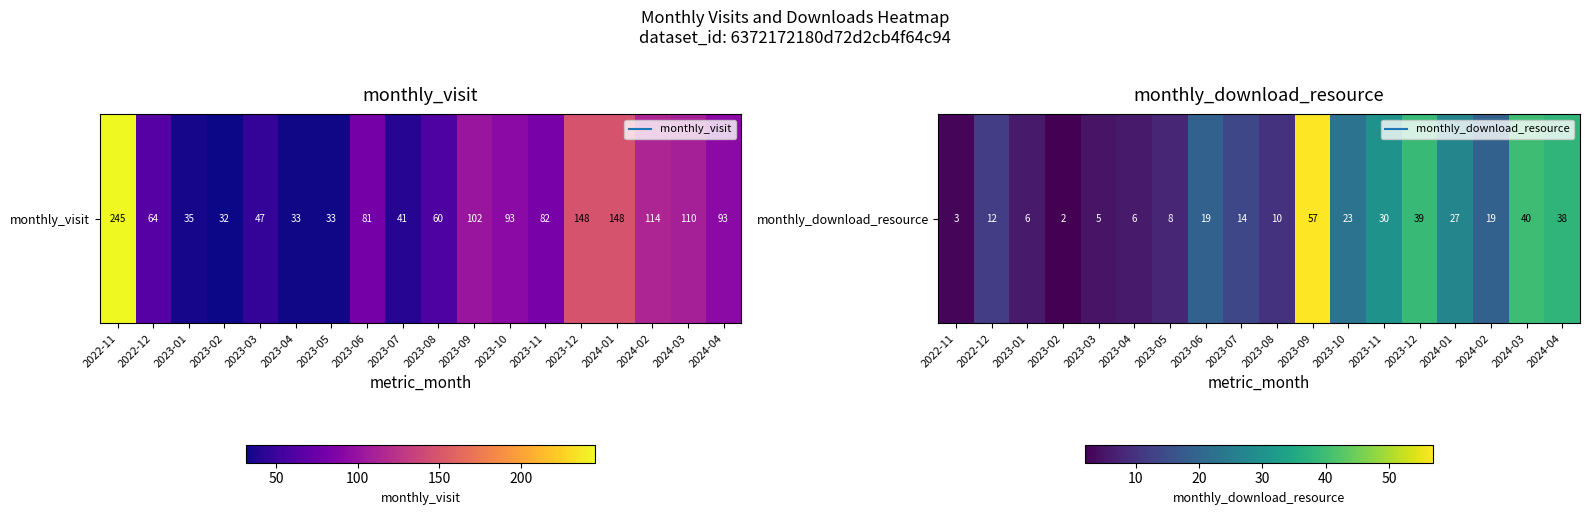

What is the minimum value shown in the chart?

2